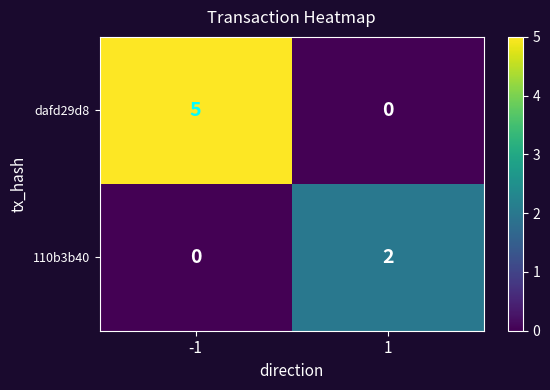

What is the difference between the dafd29d8 values at -1 and 1?

5